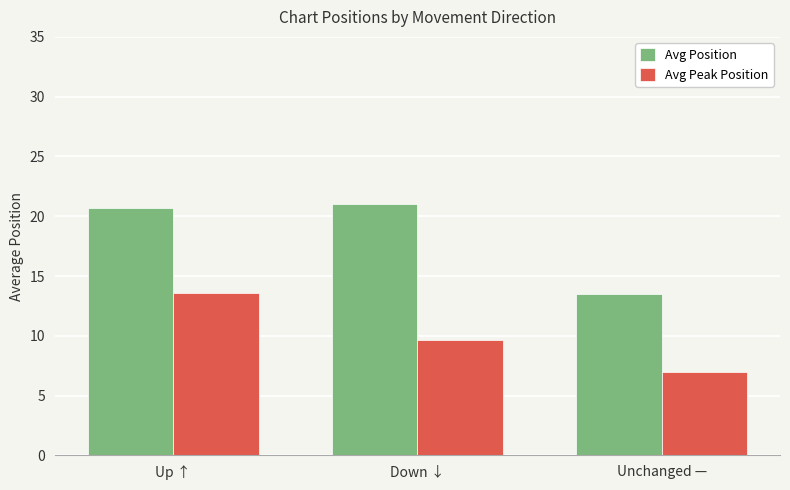

Reading left to right, transcribe all the data shown in this chart.

Avg Position: Up ↑=20.7	Down ↓=21.0	Unchanged —=13.5
Avg Peak Position: Up ↑=13.6	Down ↓=9.7	Unchanged —=7.0